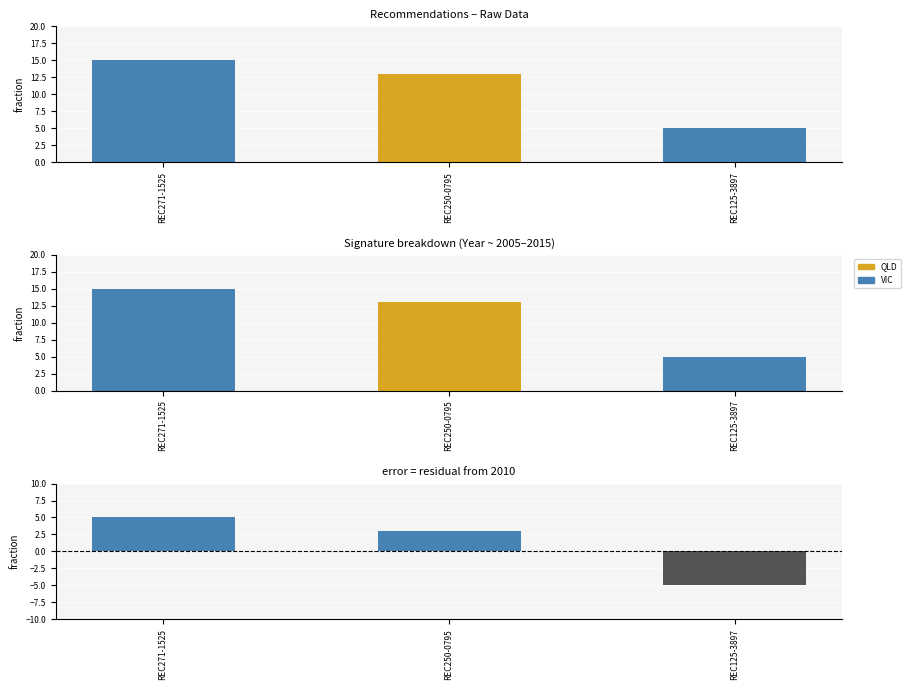

What is the smallest value displayed?

-5